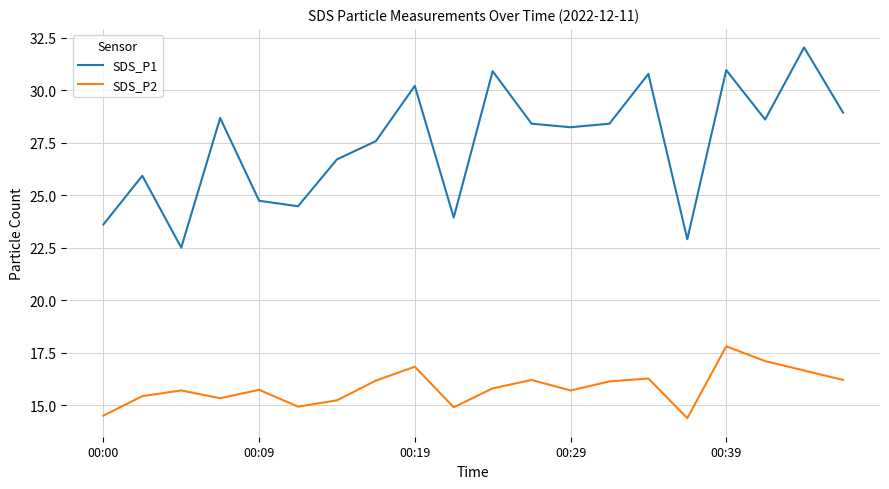

Rank the series by their maximum value, from highest to lowest.

SDS_P1, SDS_P2